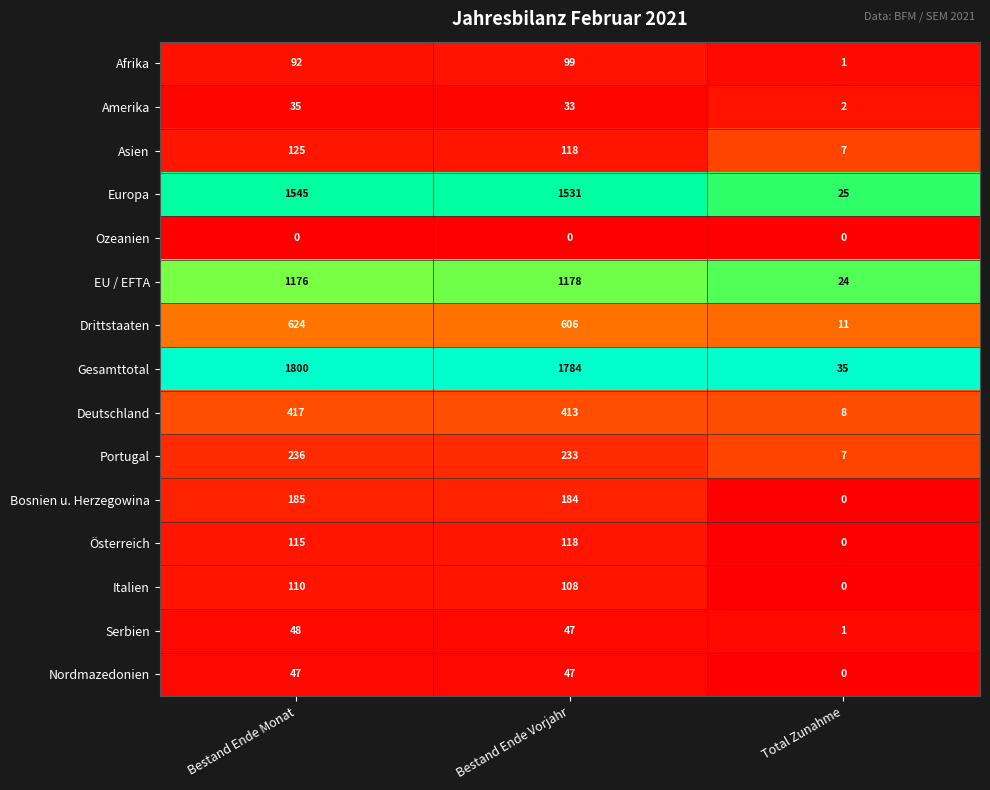

What is the sum of the Drittstaaten values at Total Zunahme and Bestand Ende Monat?

635